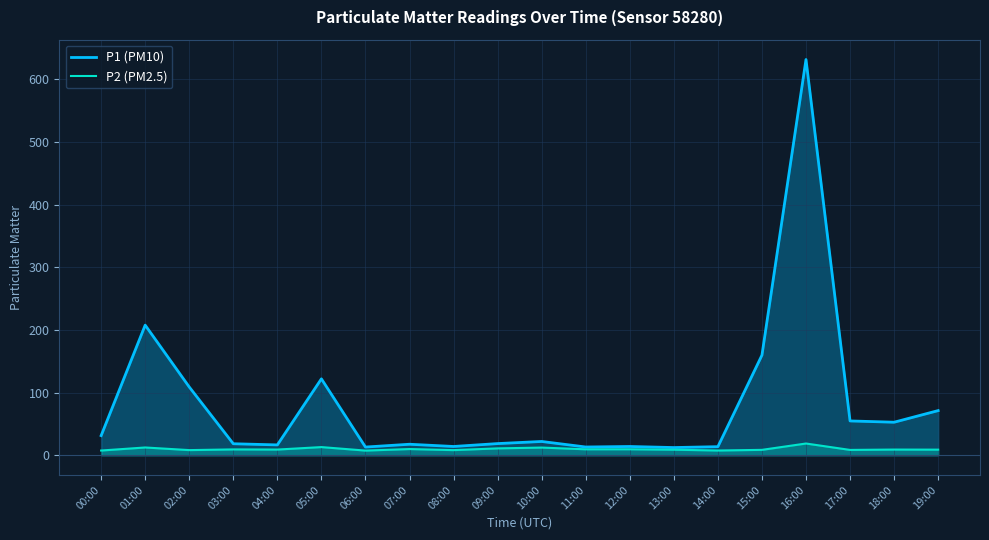

At which category is the sum across all series the highest?

16:00